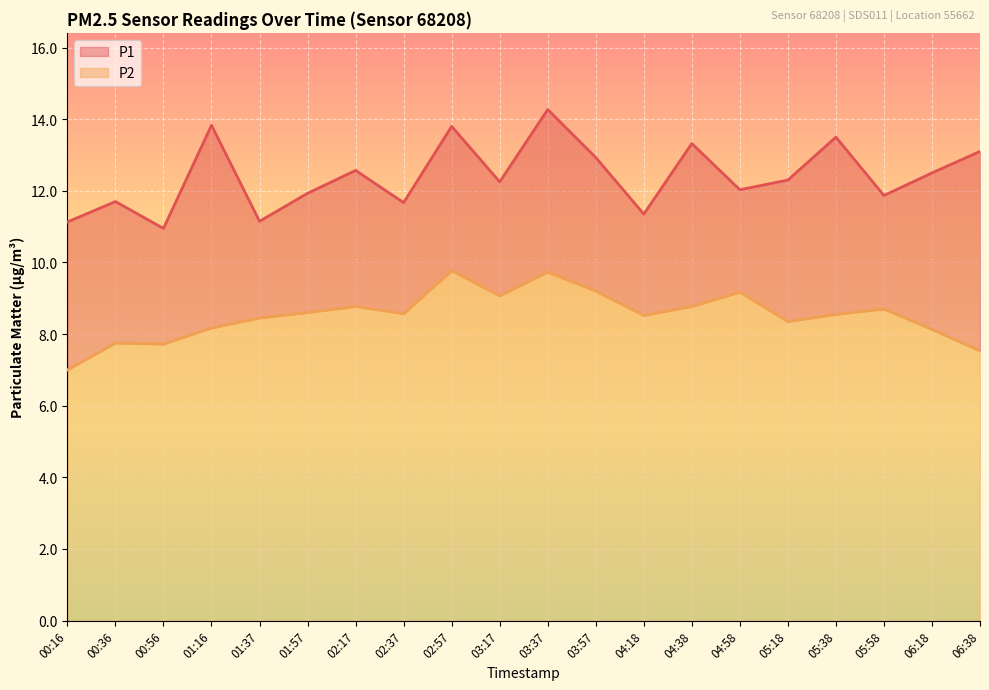

What is the maximum value shown in the chart?

14.3